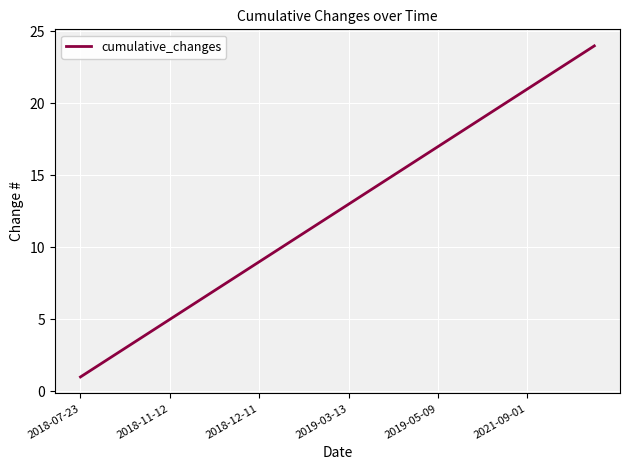

What is the maximum value shown in the chart?

24